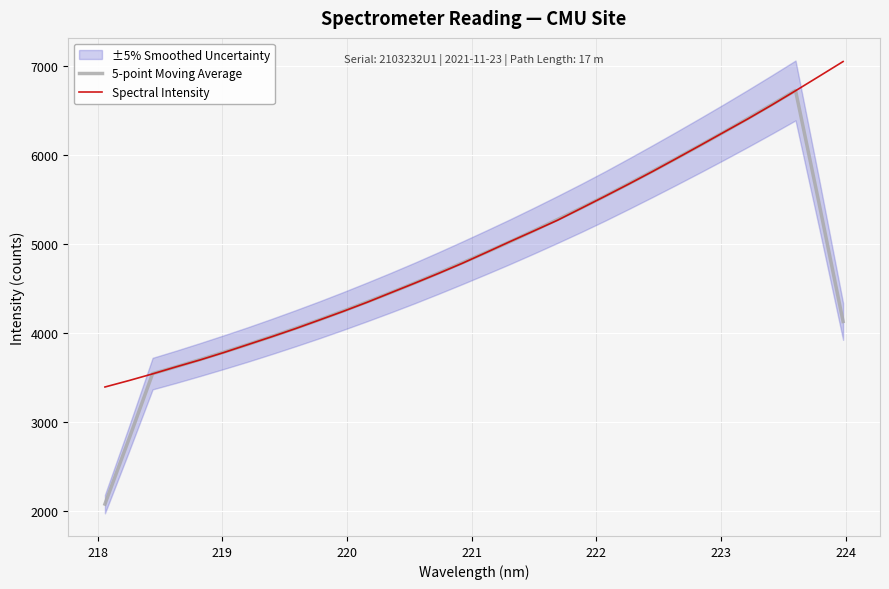

What is the highest value of the 5-point Moving Average series?

6726.2